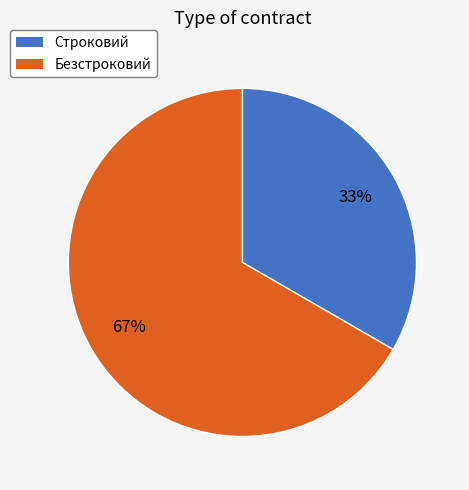

True or false: Безстроковий accounts for 67% of the total.

True